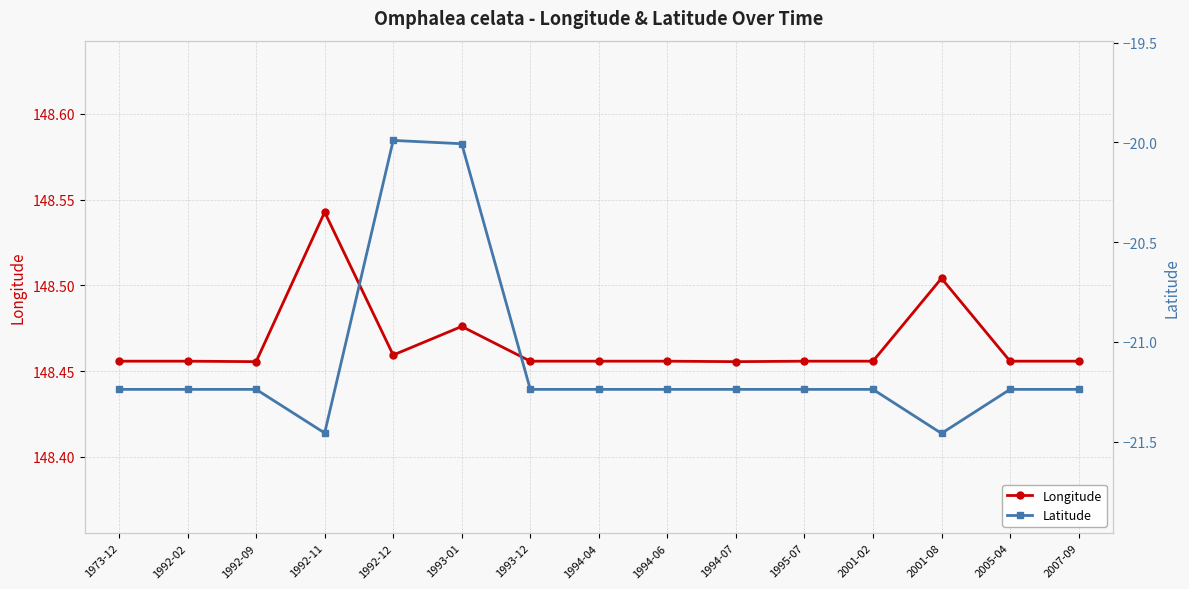

Reading left to right, extract all data points from this chart.

Longitude: 1973-12=148.5	1992-02=148.5	1992-09=148.5	1992-11=148.5	1992-12=148.5	1993-01=148.5	1993-12=148.5	1994-04=148.5	1994-06=148.5	1994-07=148.5	1995-07=148.5	2001-02=148.5	2001-08=148.5	2005-04=148.5	2007-09=148.5
Latitude: 1973-12=-21.2	1992-02=-21.2	1992-09=-21.2	1992-11=-21.5	1992-12=-20.0	1993-01=-20.0	1993-12=-21.2	1994-04=-21.2	1994-06=-21.2	1994-07=-21.2	1995-07=-21.2	2001-02=-21.2	2001-08=-21.5	2005-04=-21.2	2007-09=-21.2